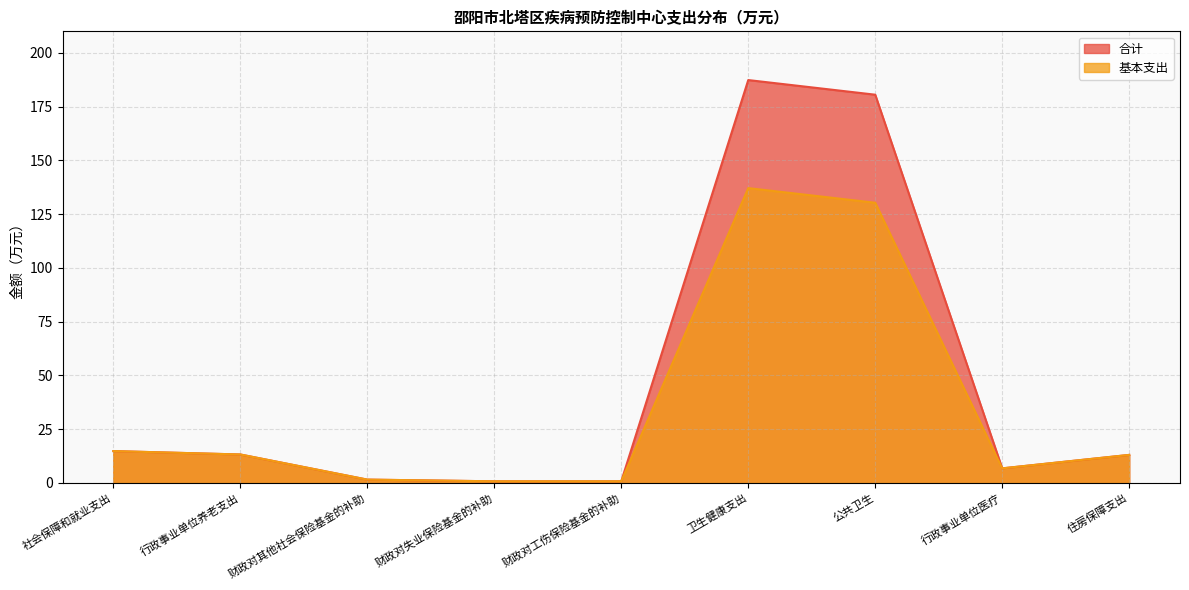

Which series has the widest spread of values?

合计